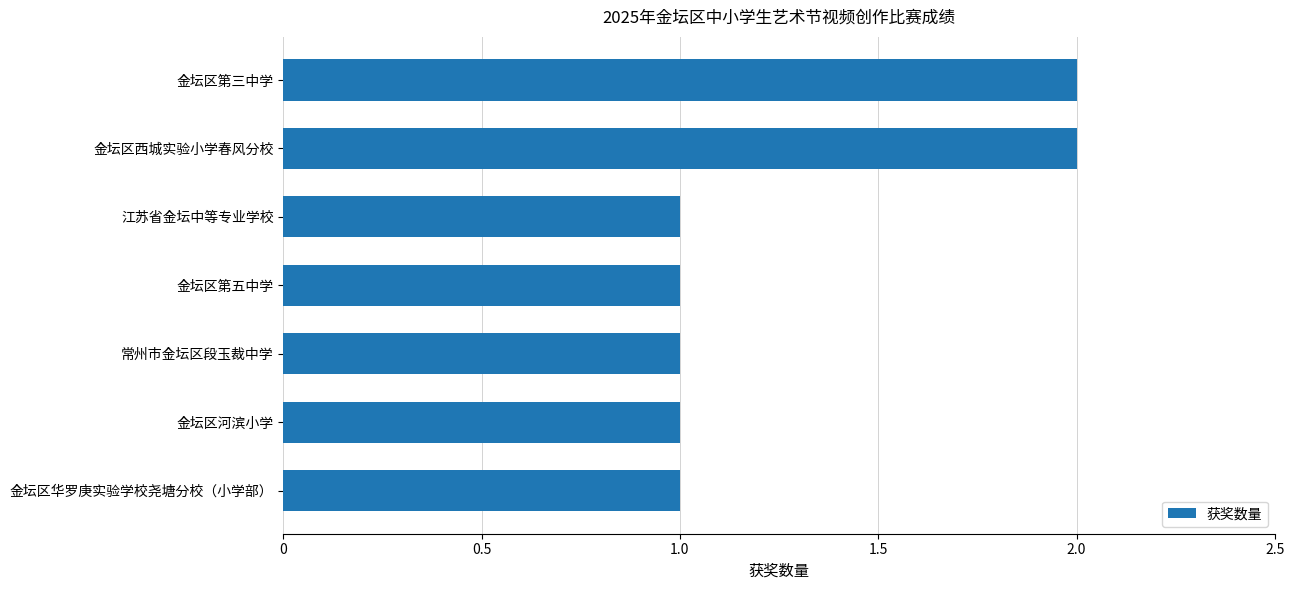

Reading bottom to top, what are all the values shown in this chart?

金坛区华罗庚实验学校尧塘分校（小学部）=1	金坛区河滨小学=1	常州市金坛区段玉裁中学=1	金坛区第五中学=1	江苏省金坛中等专业学校=1	金坛区西城实验小学春风分校=2	金坛区第三中学=2